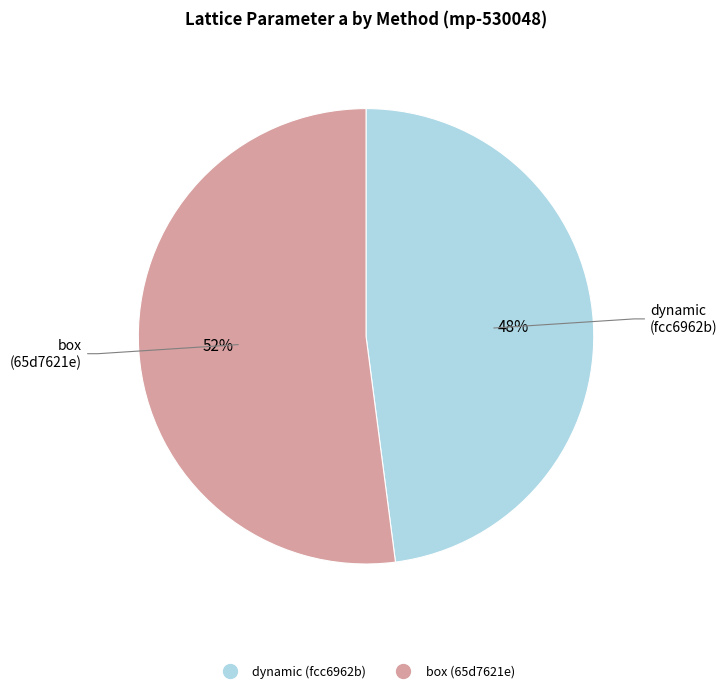

How many slices are in this pie chart?

2